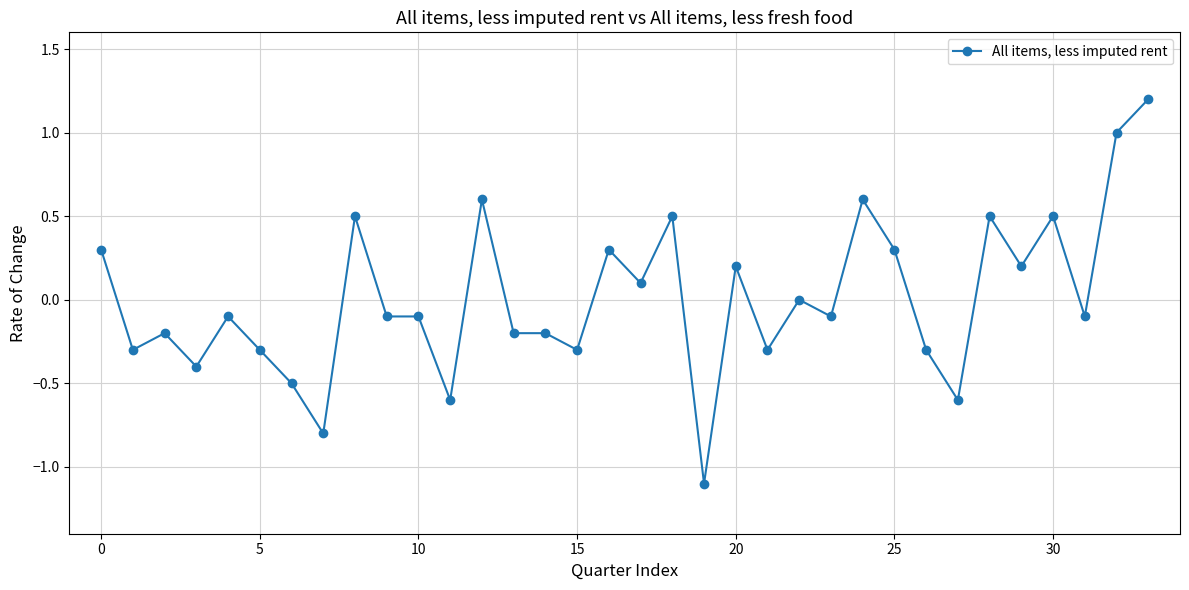

What is the value of the 31st point from the left?

0.5